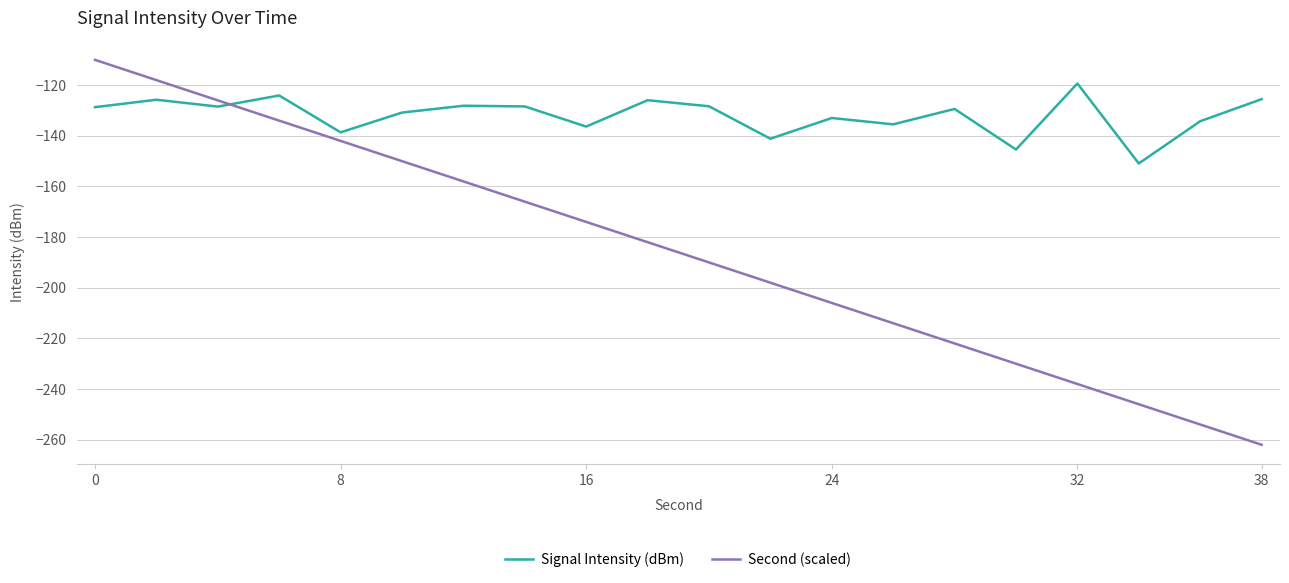

What is the highest value of the Second (scaled) series?

-110.0